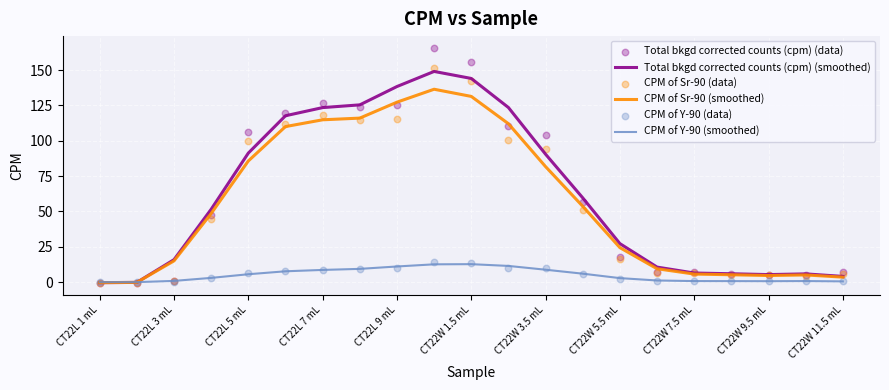

Is it true that CPM of Sr-90 (smoothed) equals 58.7 at CT22L 9 mL?

False